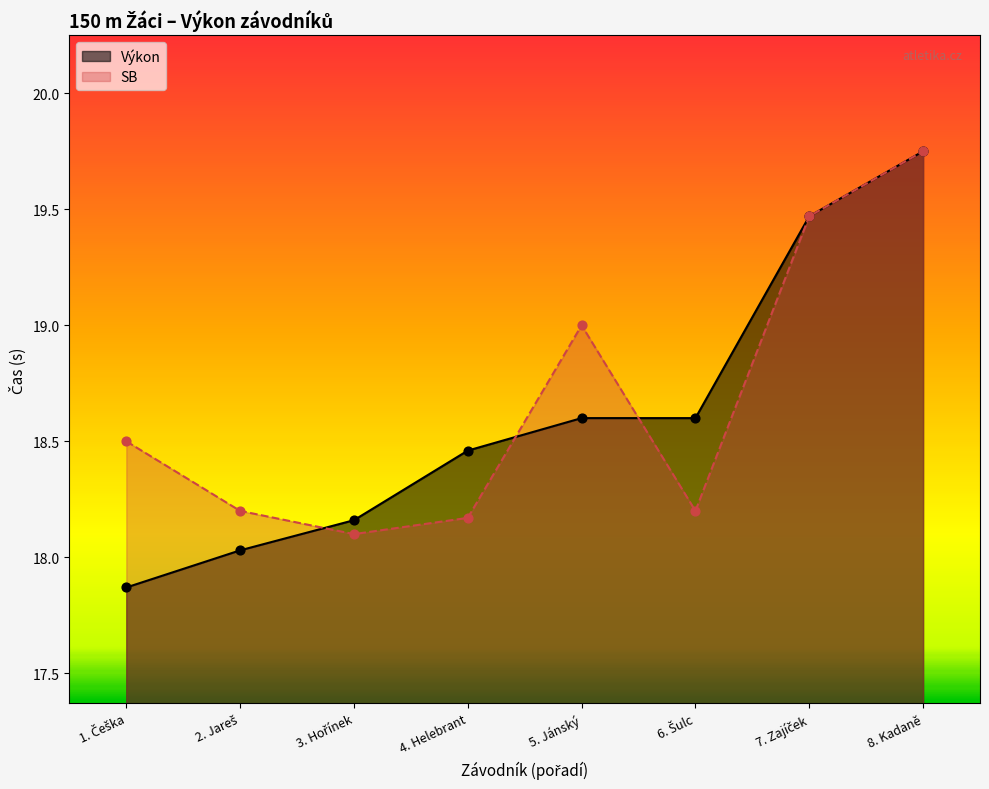

What are all the series names shown in the legend?

Výkon, SB